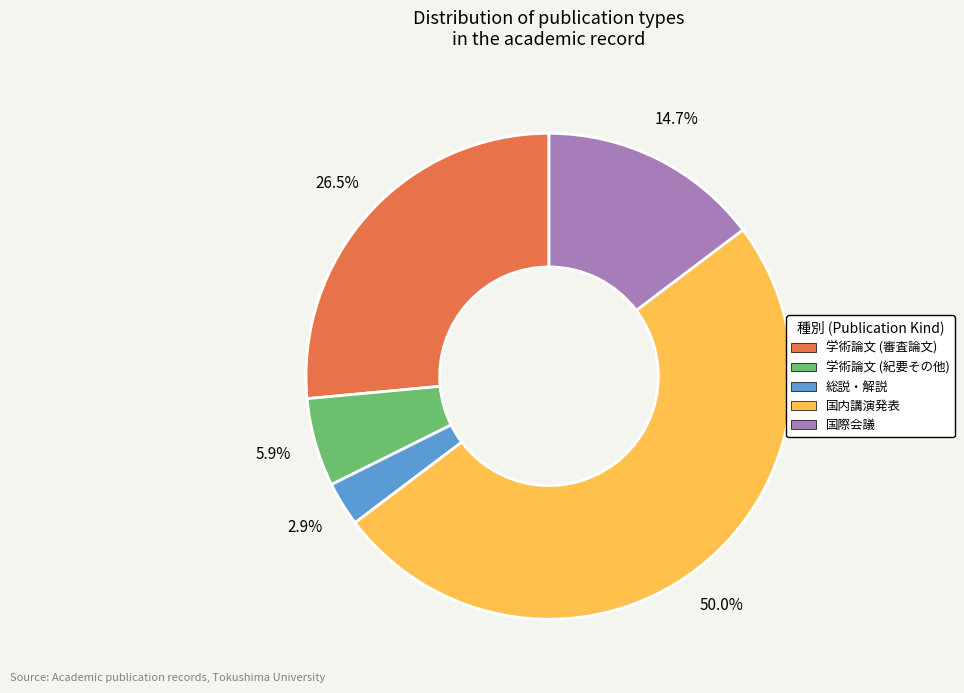

What percentage is NOT represented by 国際会議?

85.3%